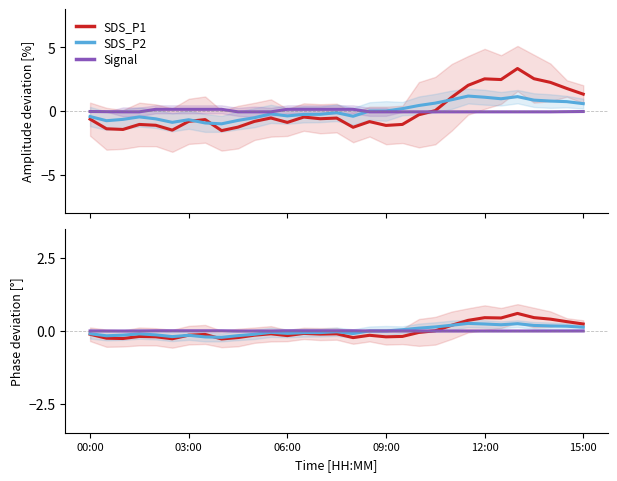

True or false: SDS_P2 has a value of -0.0 at 15.

False